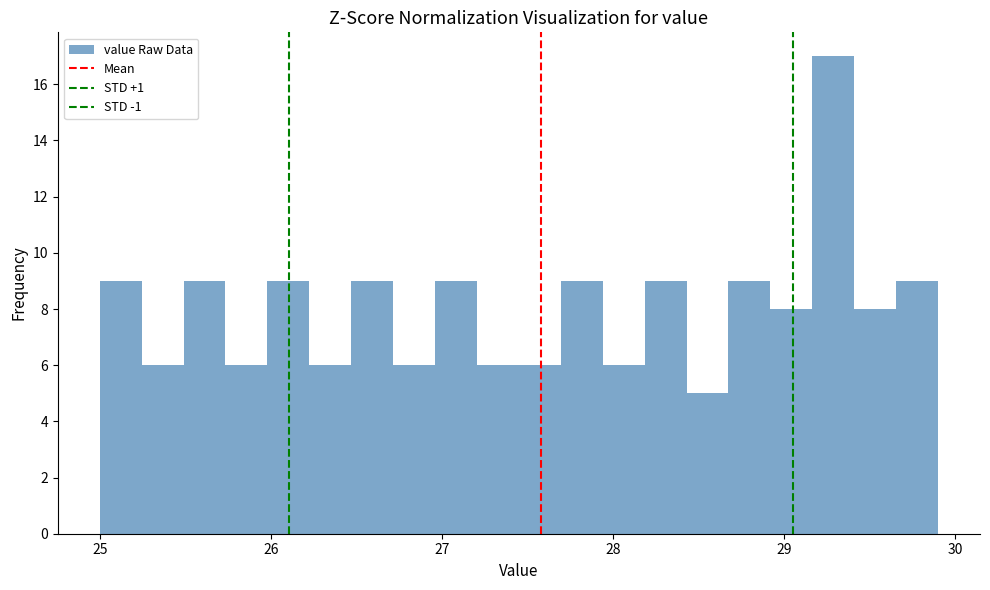

Around what value on the x-axis is the tallest bar? Give the approximate position of its centre, as read against the axis.

29.3